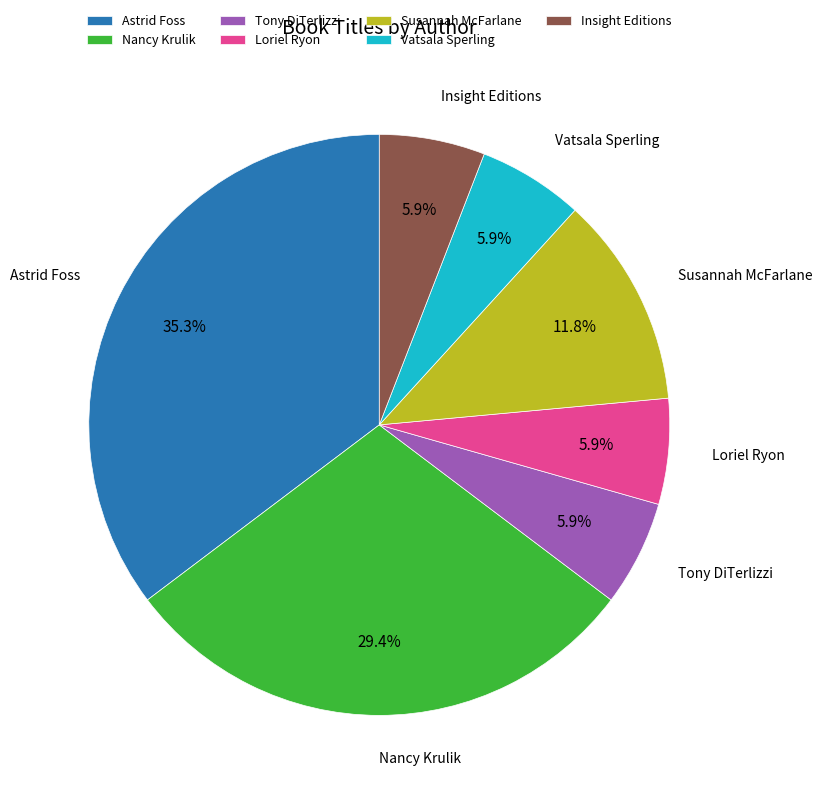

What is the ratio of the value at Astrid Foss to the value at Insight Editions?

6.0